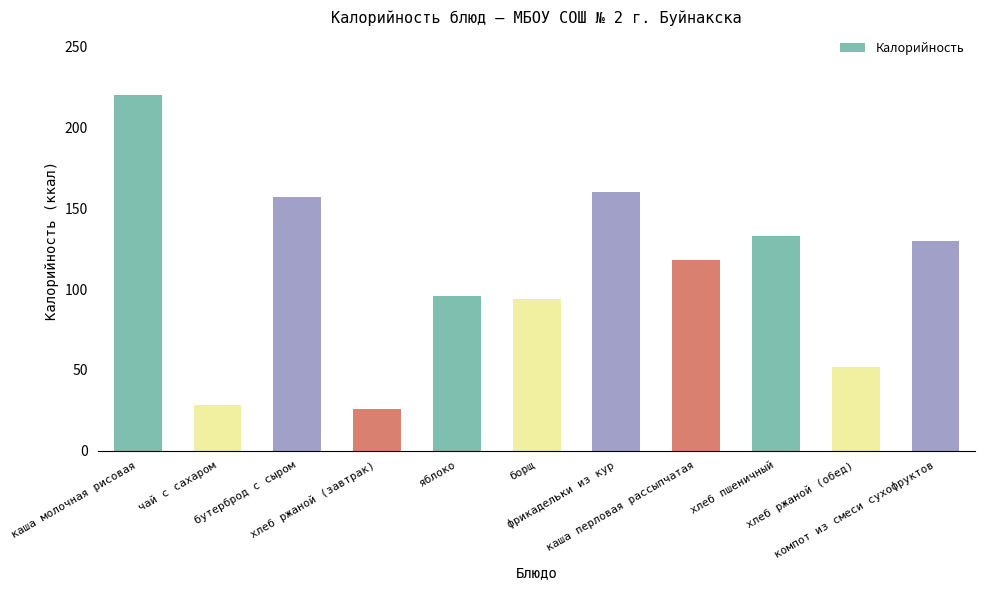

What is the difference between the maximum and minimum values?

194